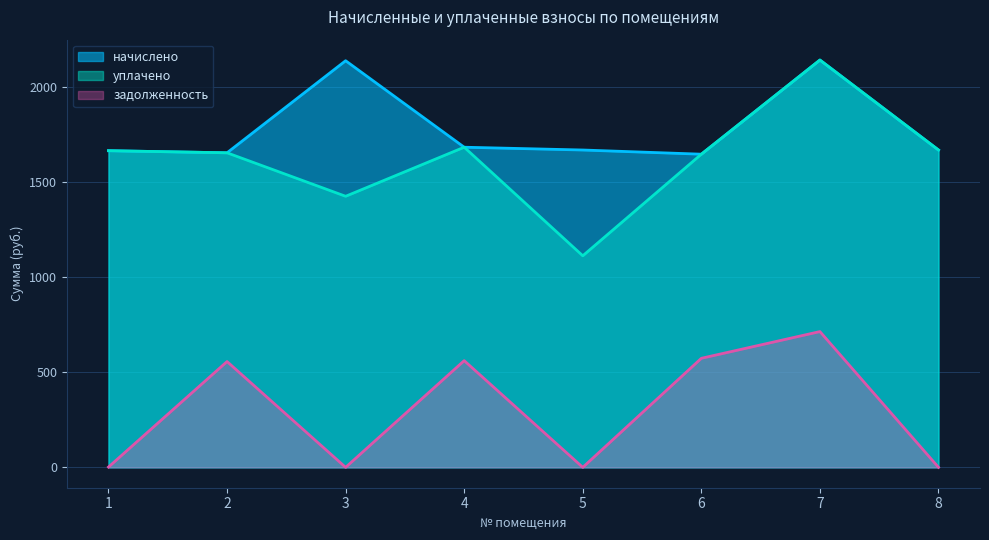

What is the total value across all series at 3?

3562.1